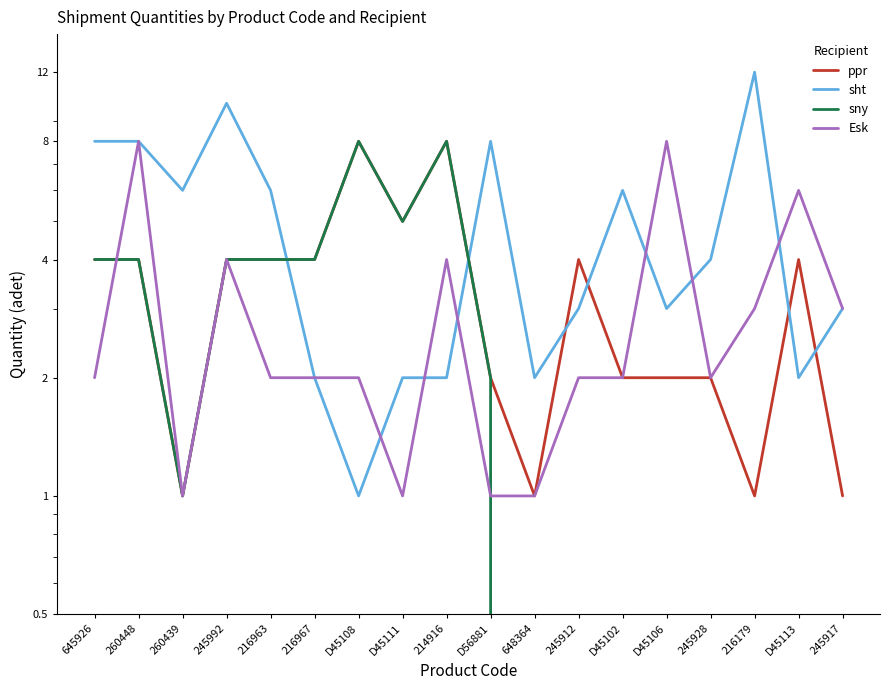

What is the total value across all series at 645926?

18